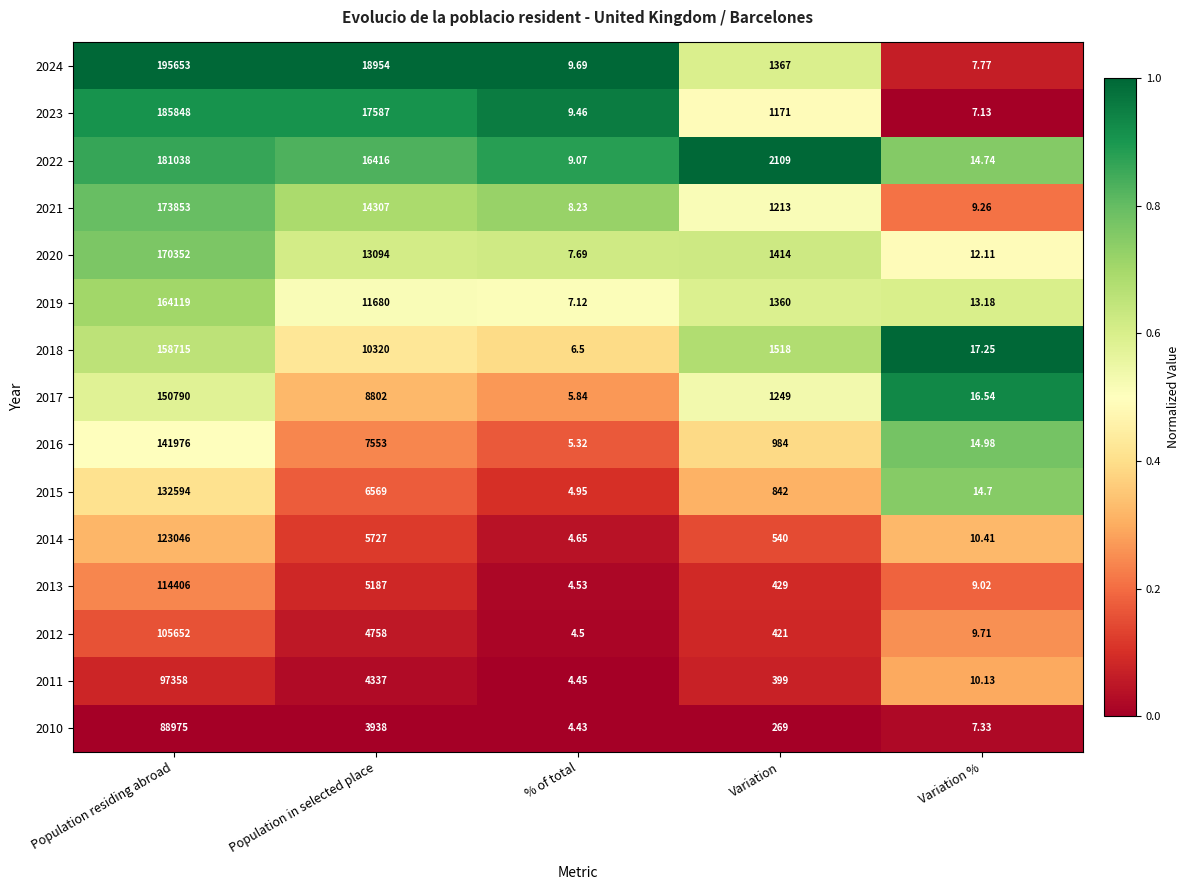

Is the value of 2010 at Population in selected place greater than the value of 2014 at Variation %?

Yes